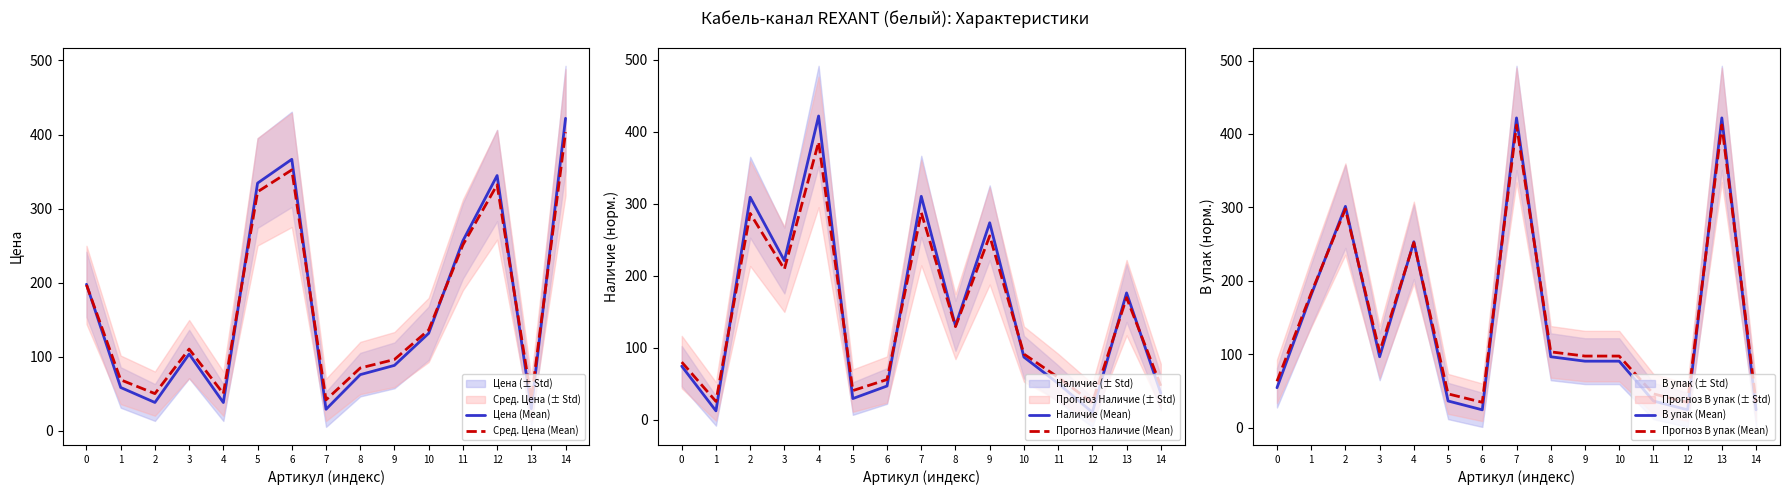

Between 0 and 7, which series saw the biggest shift?

В упак (Mean)